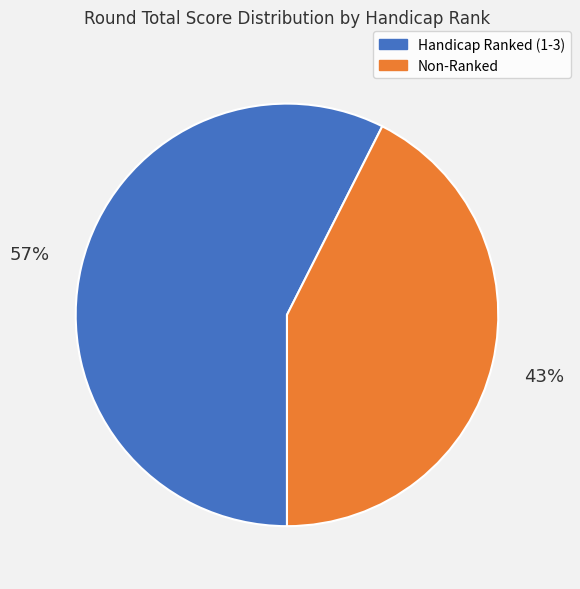

Does any single category account for the majority?

Yes